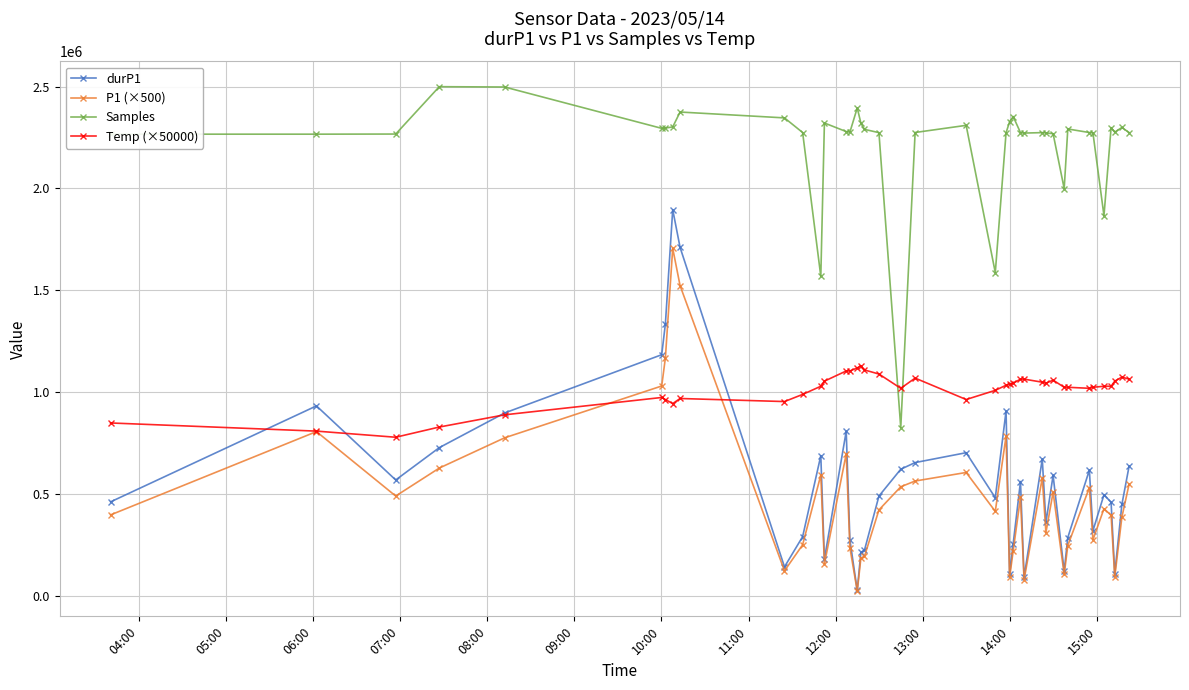

What is the average value of the durP1 series?

565251.9